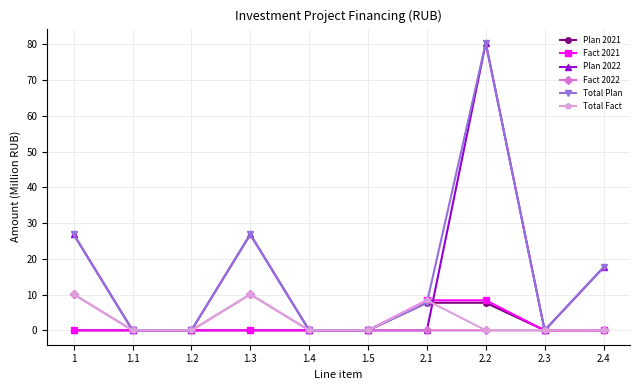

What is the value of the Plan 2021 point at the 7th from the left?

7.7